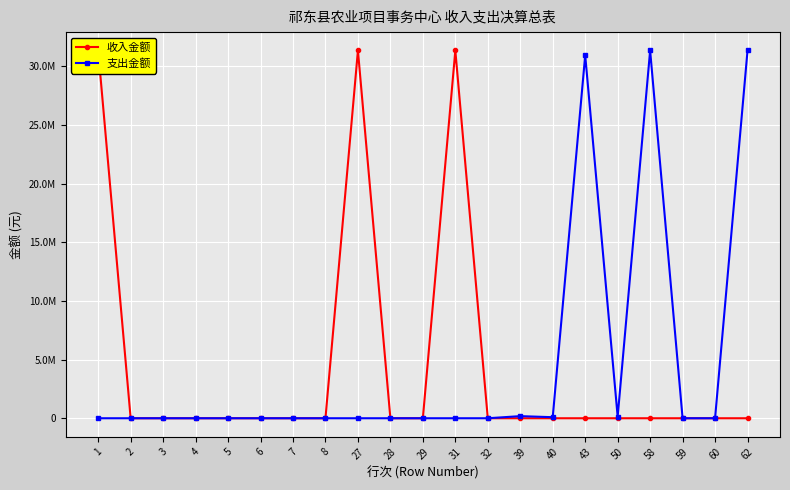

Rank the series at 31 from lowest to highest value.

支出金额, 收入金额